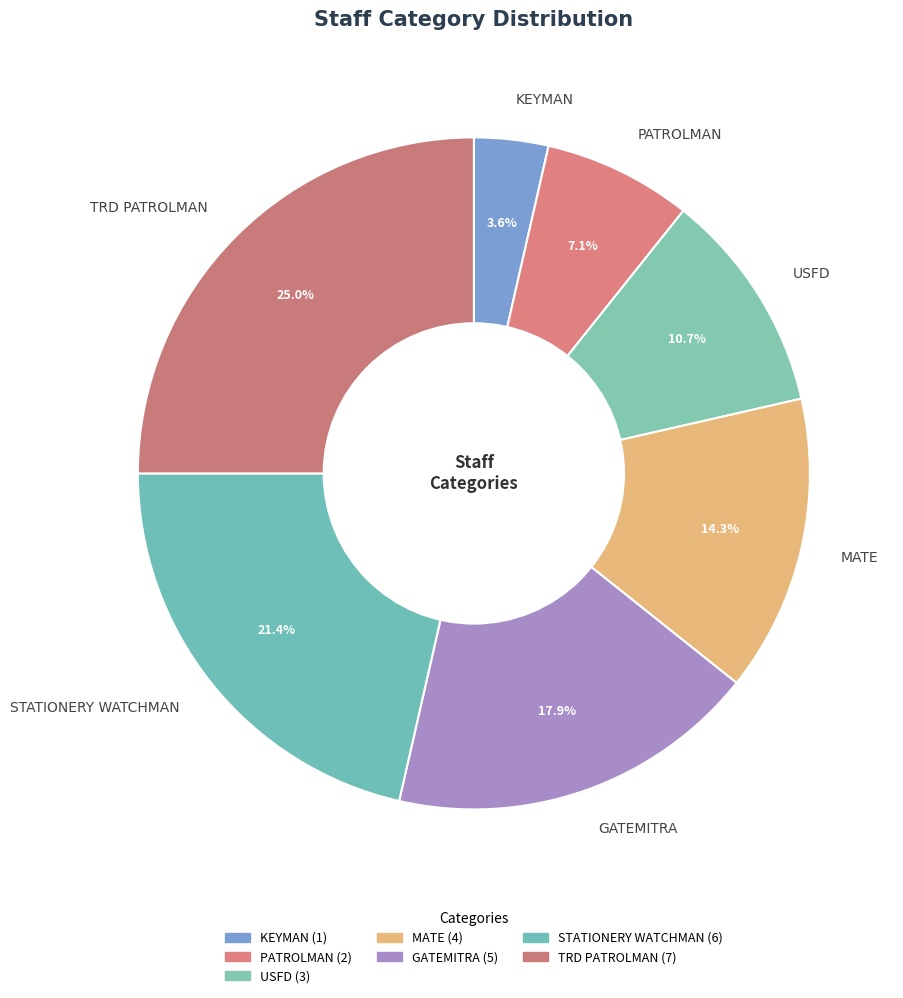

How many segments does this pie chart have?

7